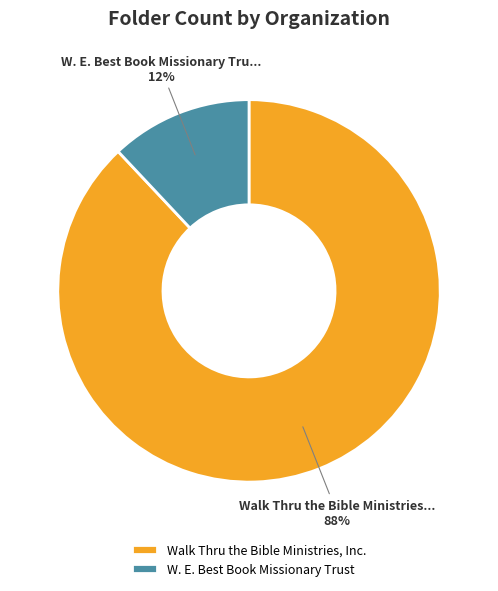

What is the ratio of the value at Walk Thru the Bible Ministries, Inc. to the value at W. E. Best Book Missionary Trust?

7.3